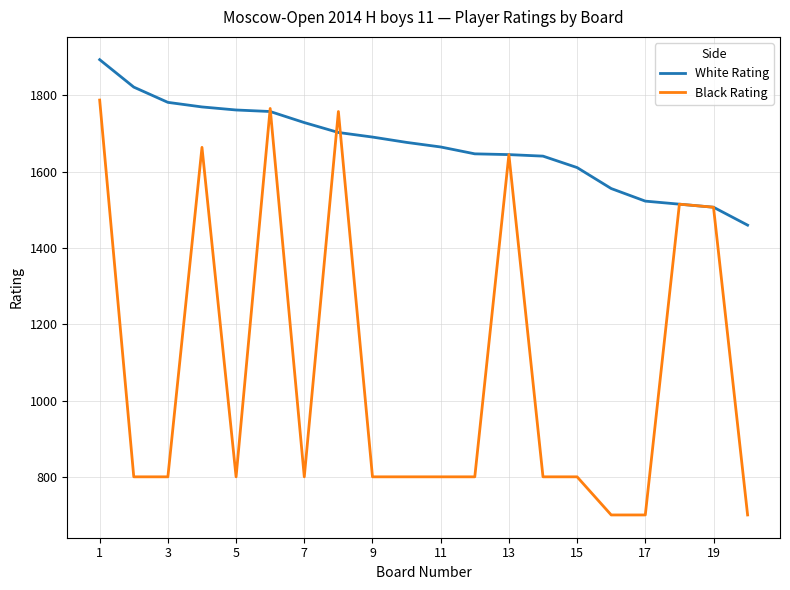

Which series has the largest total across all categories?

White Rating